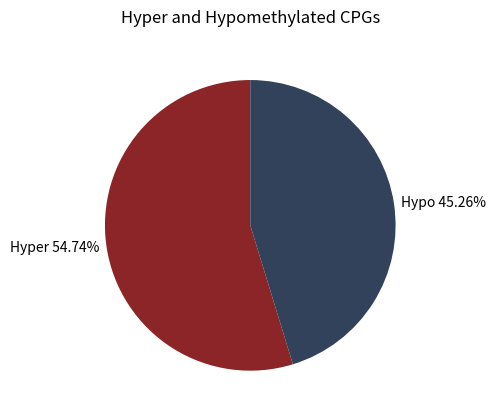

Rank the categories by value from lowest to highest.

Hypo, Hyper